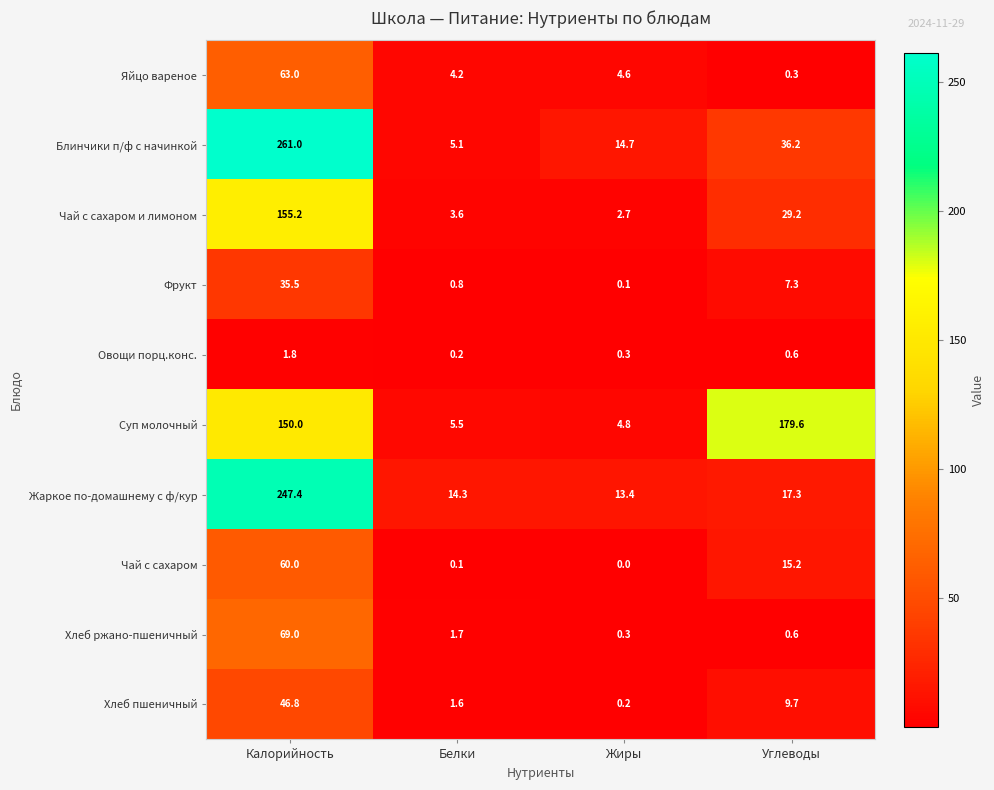

Which category has the highest value in the Жаркое по-домашнему с ф/кур series?

Калорийность